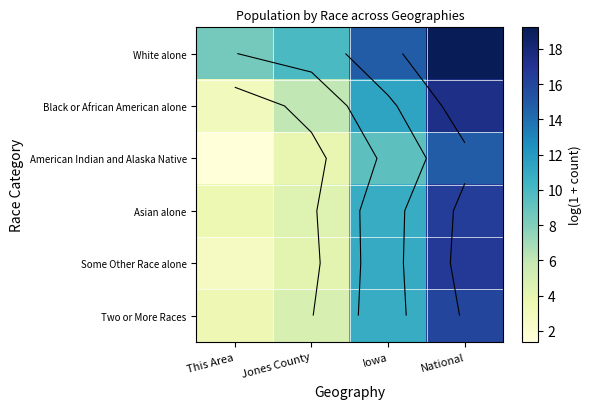

What is the difference between the second highest and second lowest values in the White alone series?

4.9